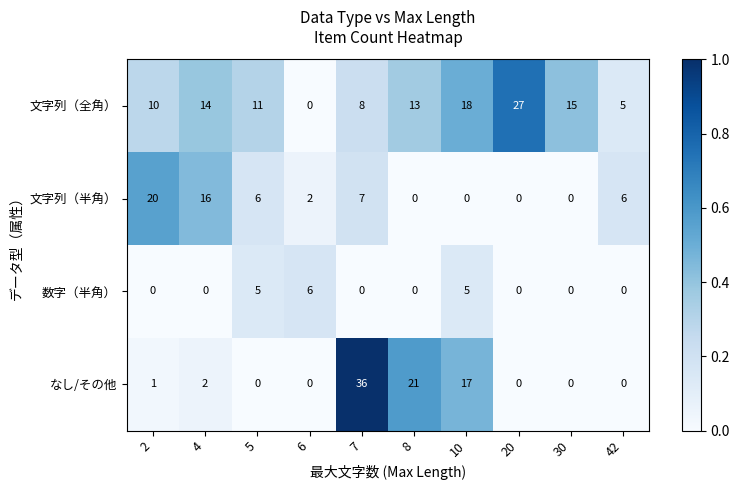

Between 2 and 7, which series saw the biggest shift?

なし/その他